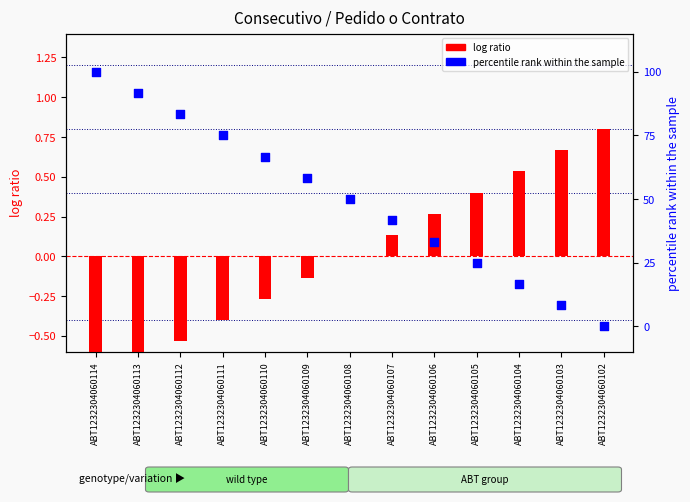

Which series reaches the minimum Y coordinate?

log ratio